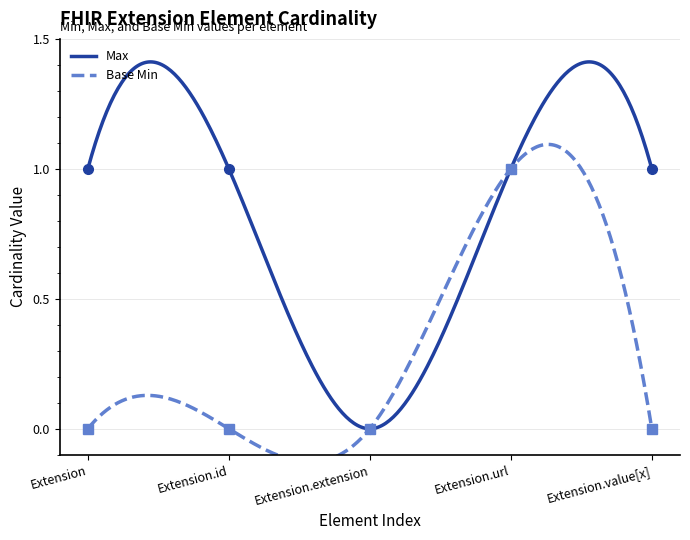

Reading left to right, extract all data points from this chart.

Max: Extension=1	Extension.id=1	Extension.extension=0	Extension.url=1	Extension.value[x]=1
Base Min: Extension=0	Extension.id=0	Extension.extension=0	Extension.url=1	Extension.value[x]=0